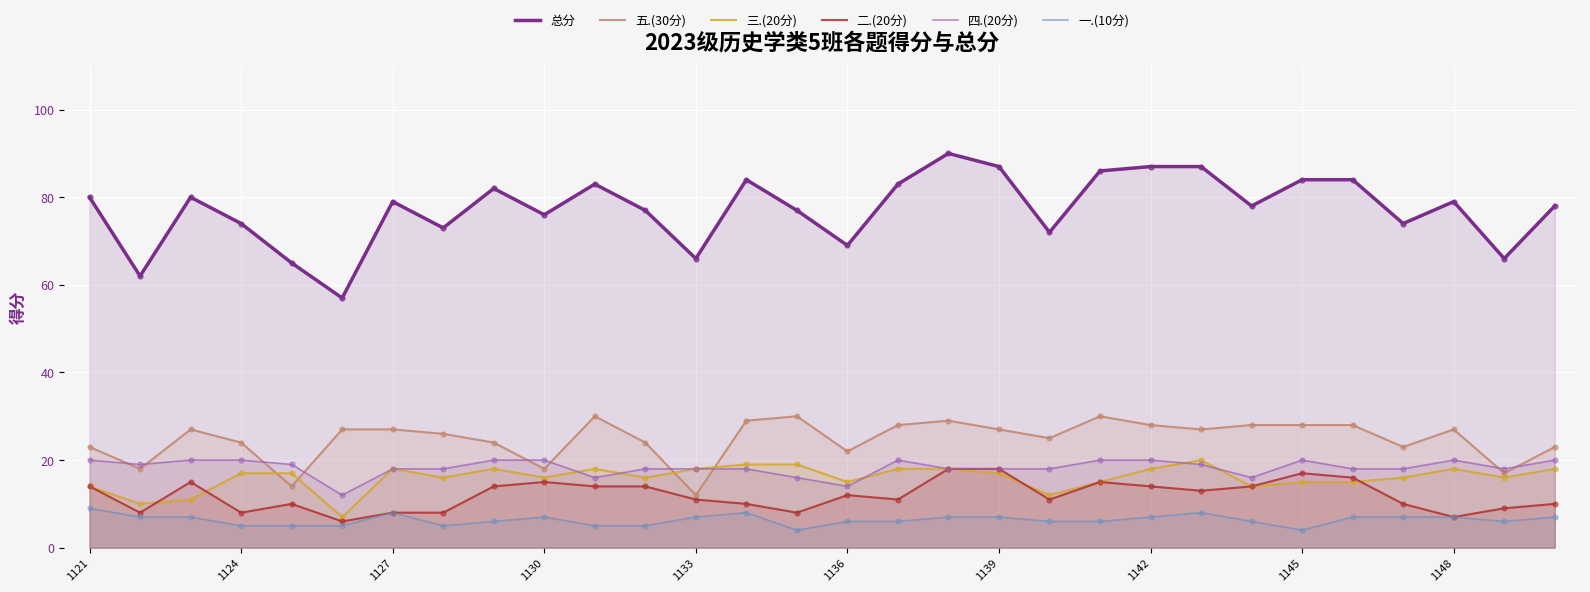

True or false: 四.(20分) has a value of 20 at 1130.

True